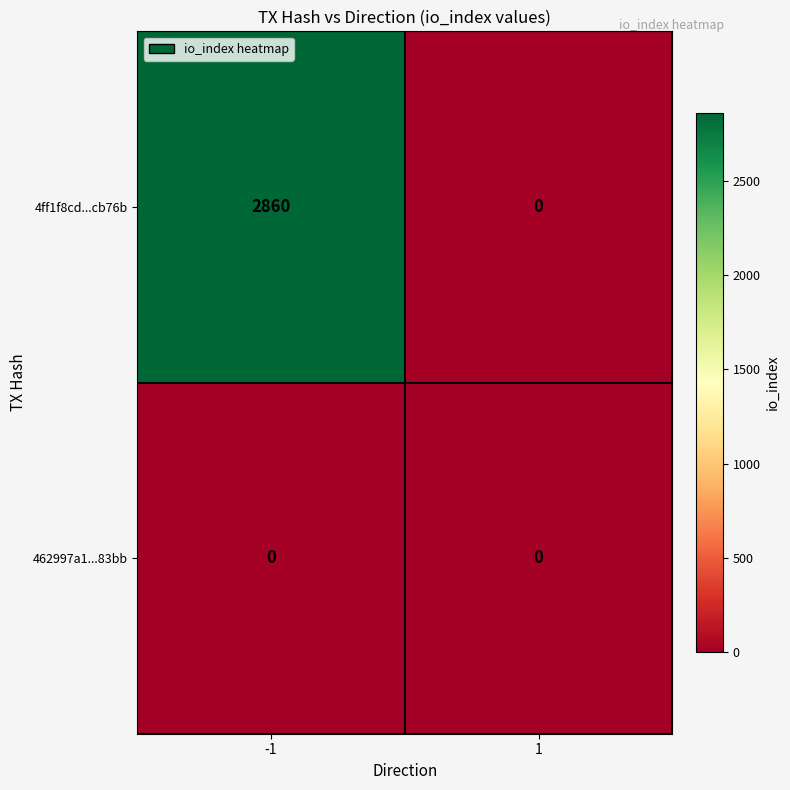

True or false: 4ff1f8cd...cb76b has a value of -1990 at 1.

False